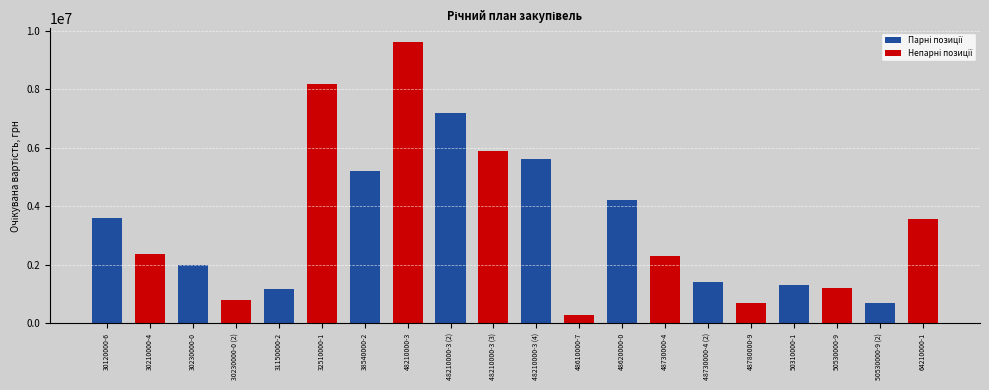

Are the bars horizontal?

No